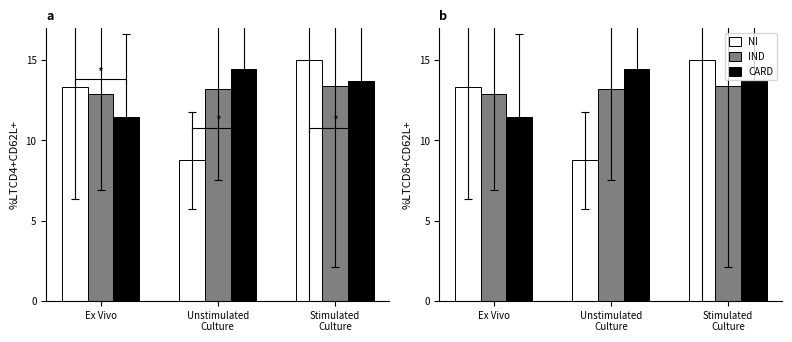

Where does the IND series first go above 13?

Unstimulated
Culture